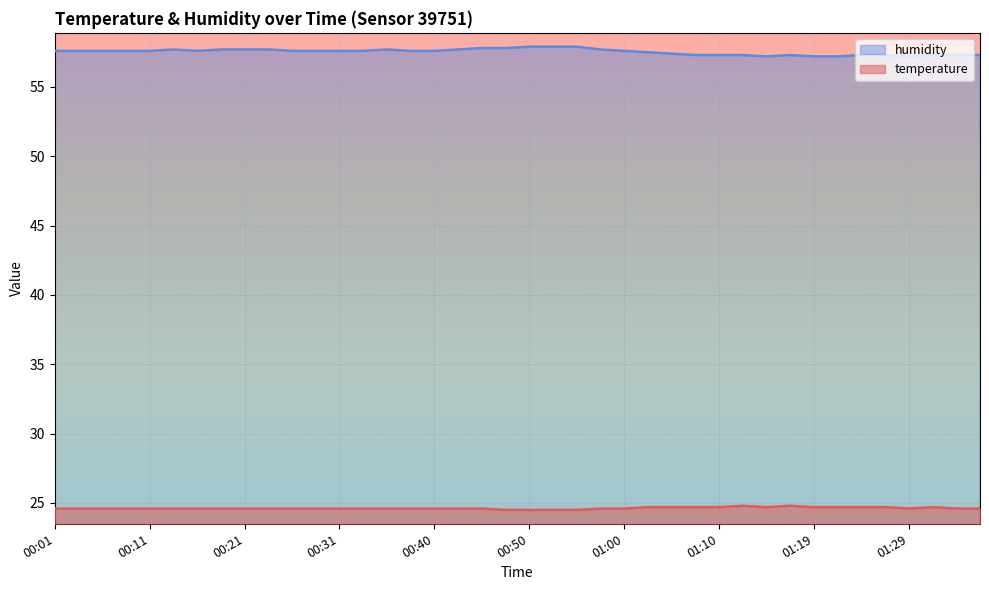

What position from the left is 01:05?

27